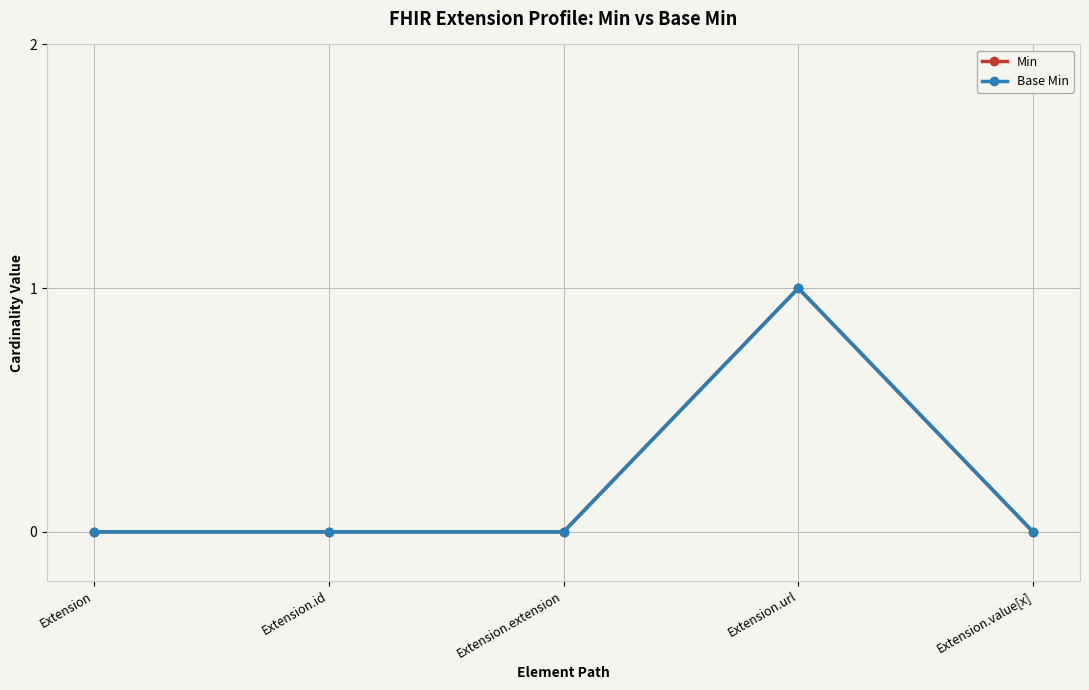

Is this an area chart (filled region under the line)?

No